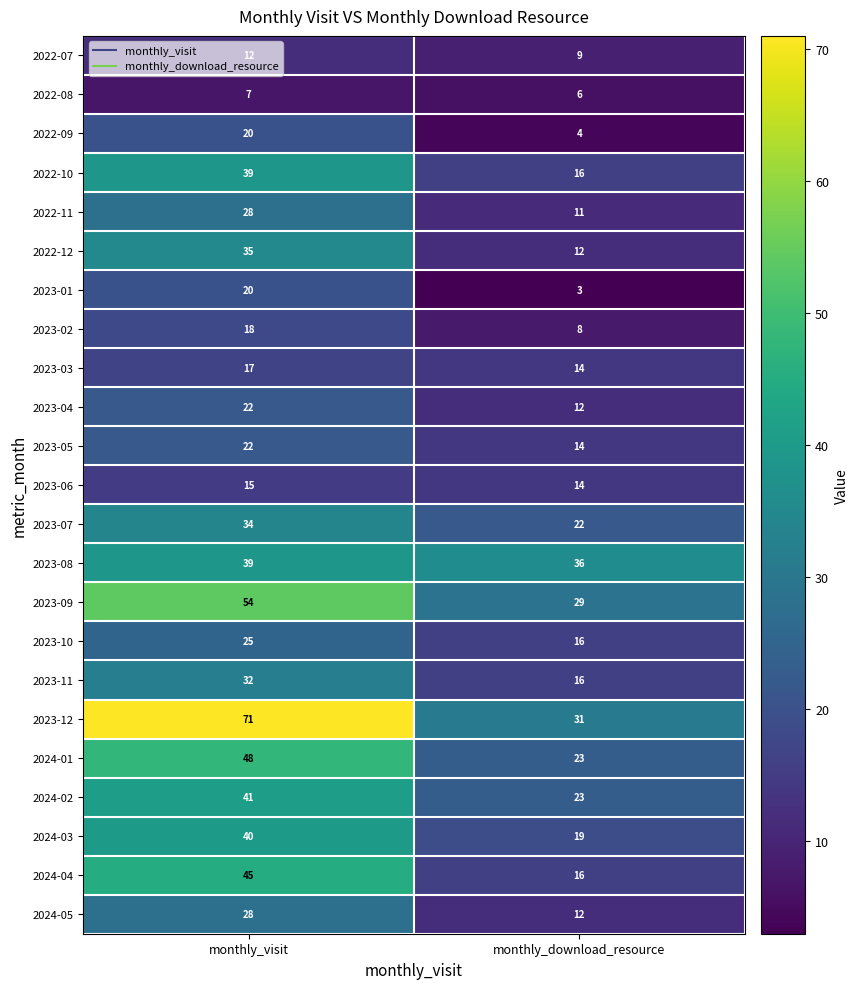

What is the total value across all series at monthly_visit?

712